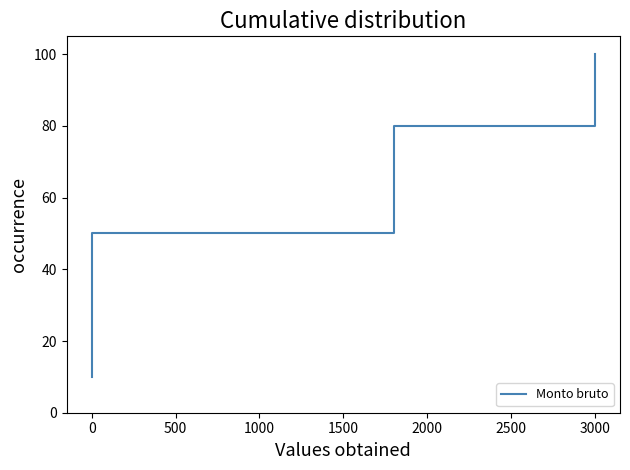

How many lines are shown in the chart?

1